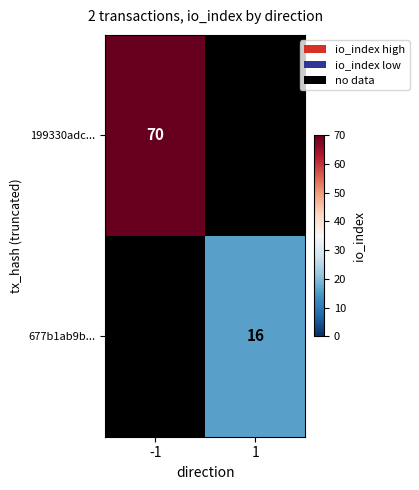

The value of 199330adc... at -1 is 70. True or false?

True